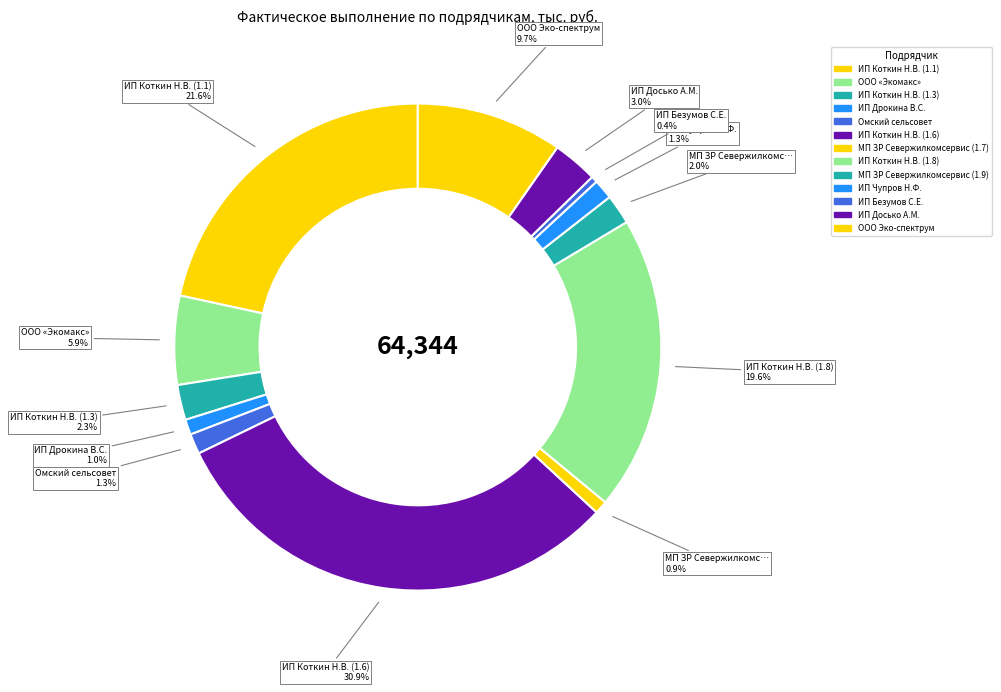

Is the sum of ИП Безумов С.Е. and МП ЗР Севержилкомсервис (1.9) greater than half?

No